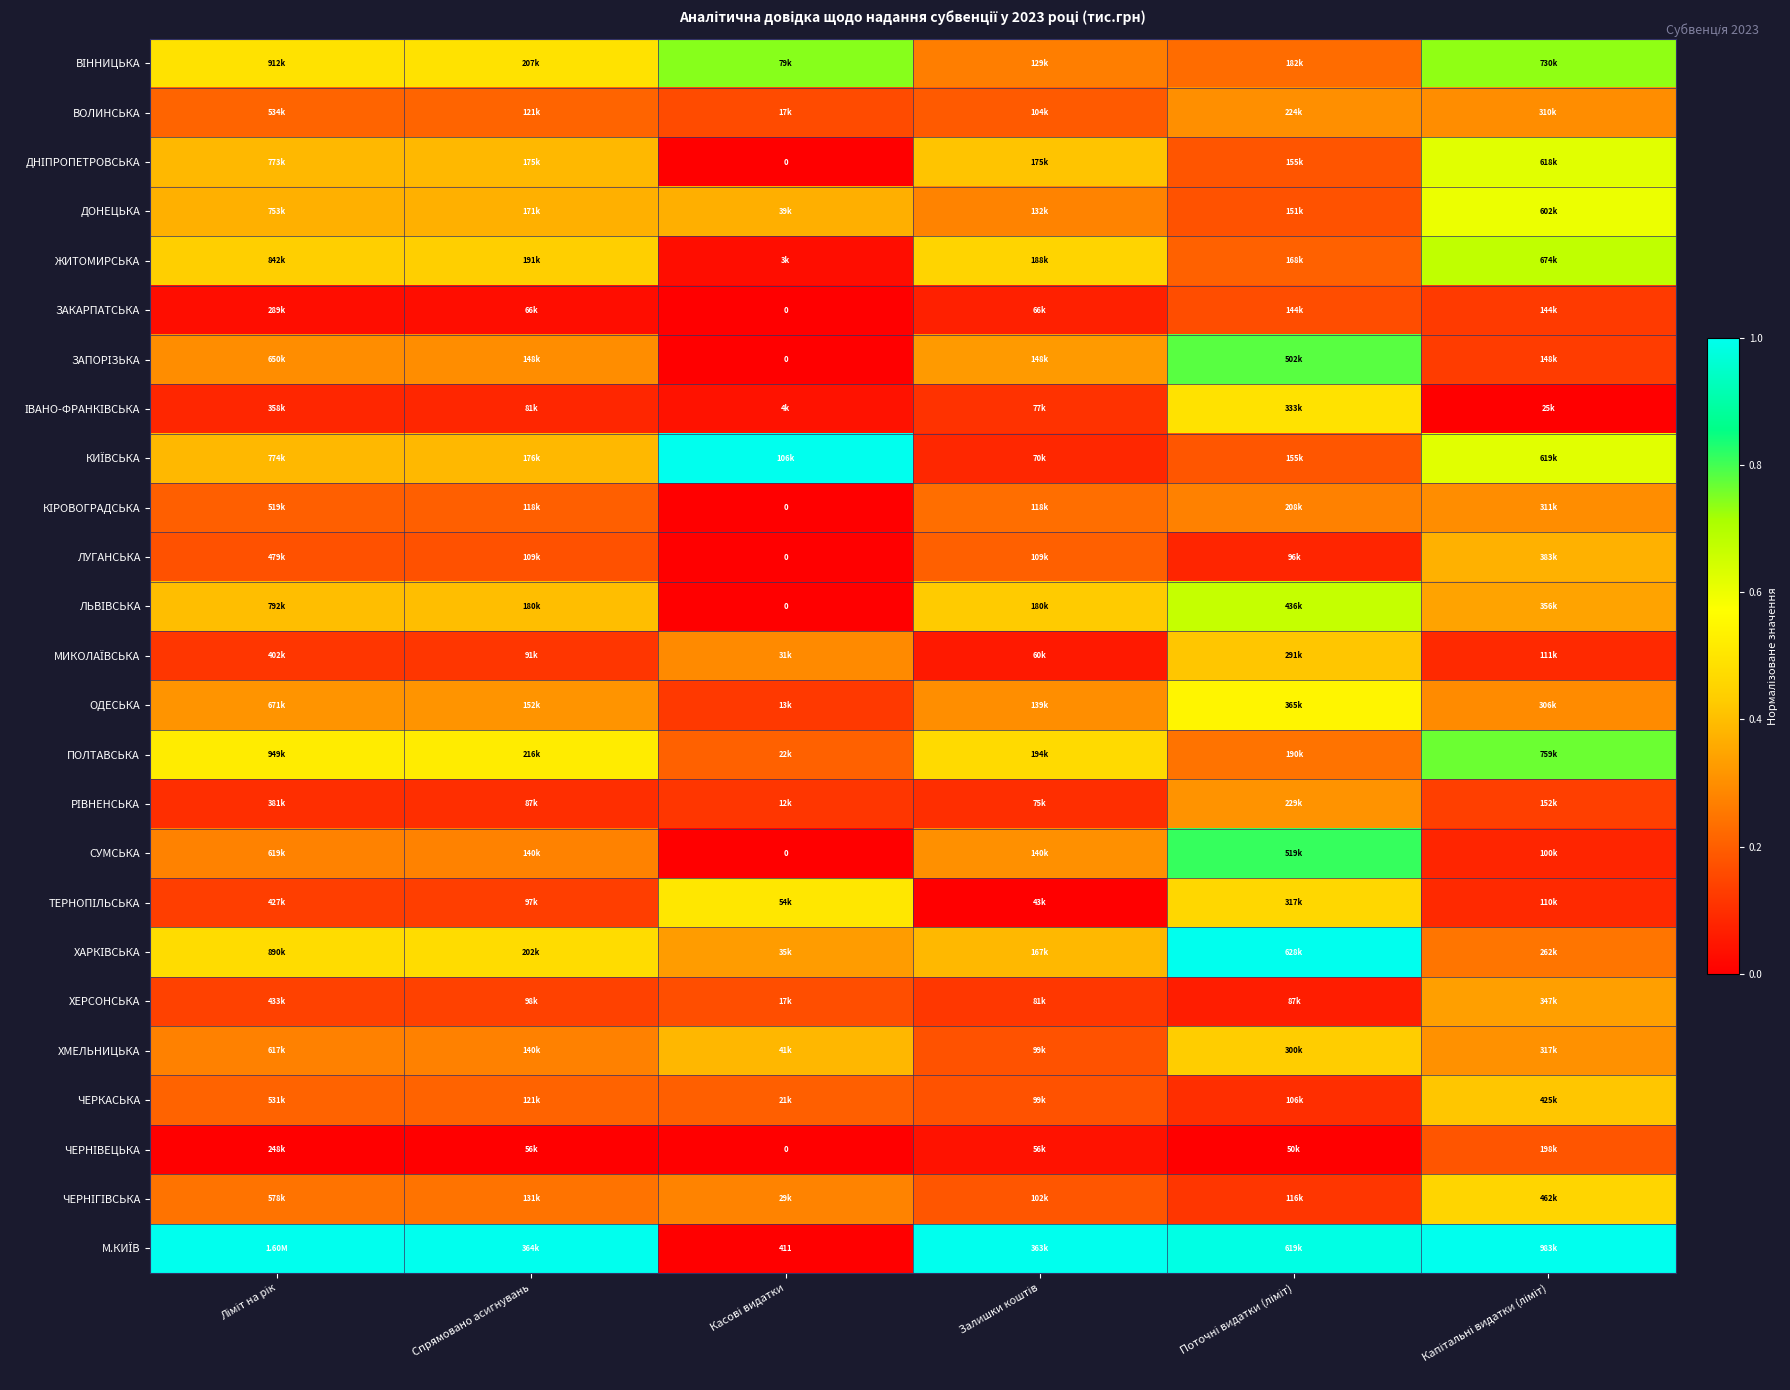

Which series has the largest total across all categories?

М.КИЇВ